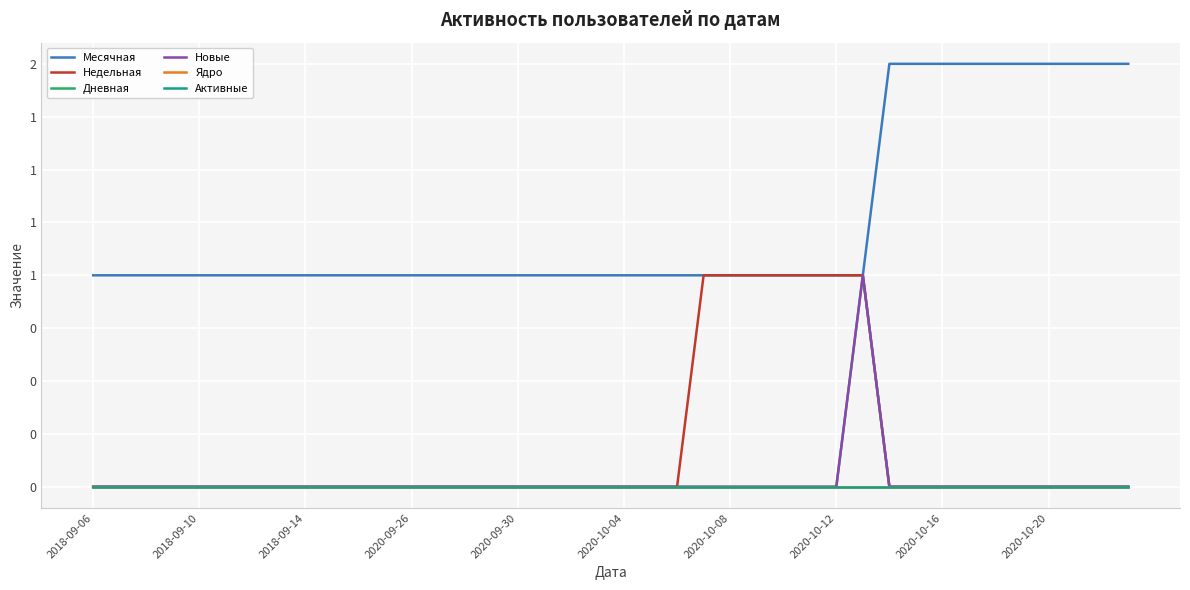

At which category is the sum across all series the highest?

29